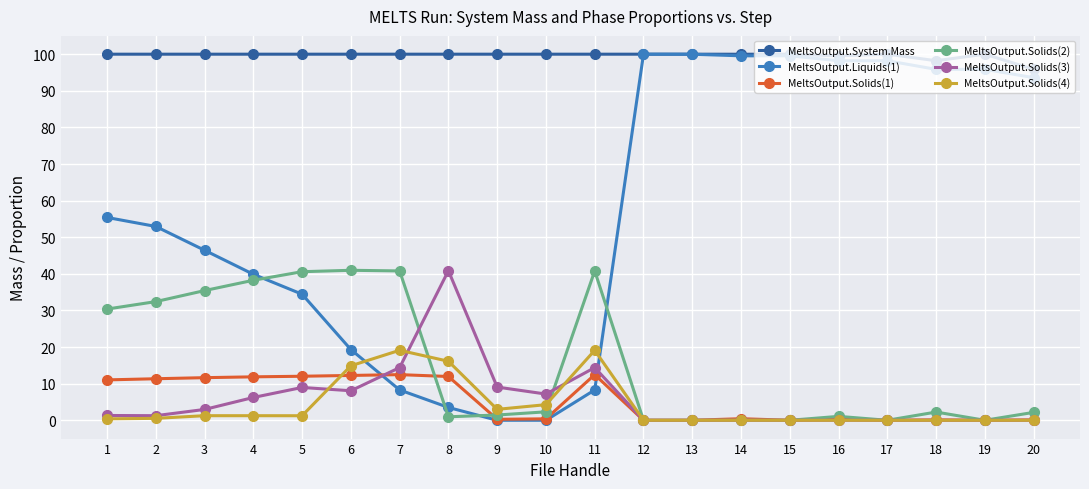

What is the average value of the MeltsOutput.Liquids(1) series?

57.5